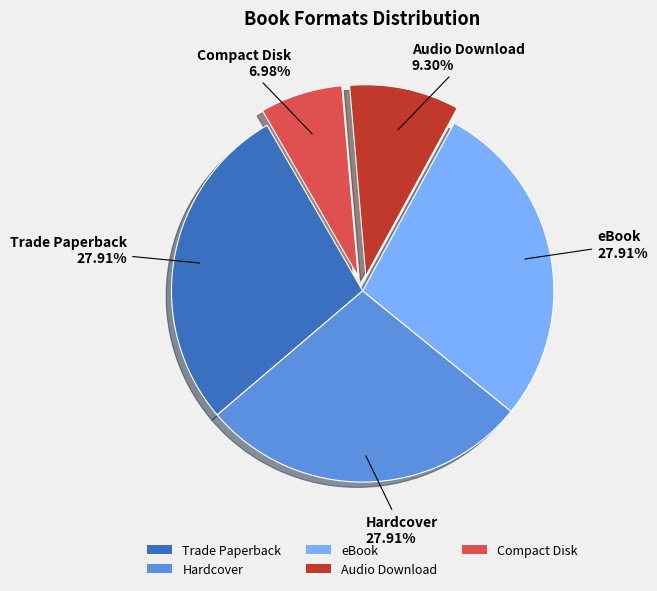

Count the number of slices in the pie.

5